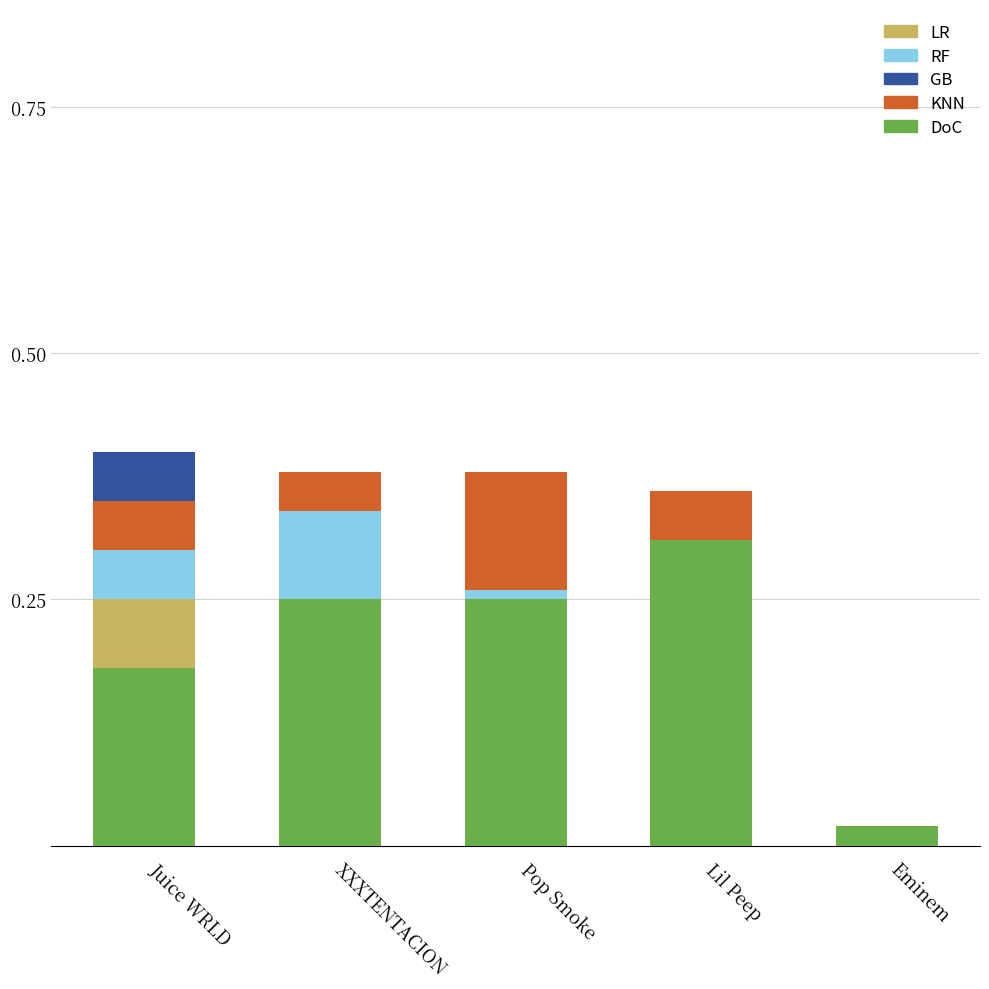

What are all the series names shown in the legend?

GB, KNN, RF, LR, DoC